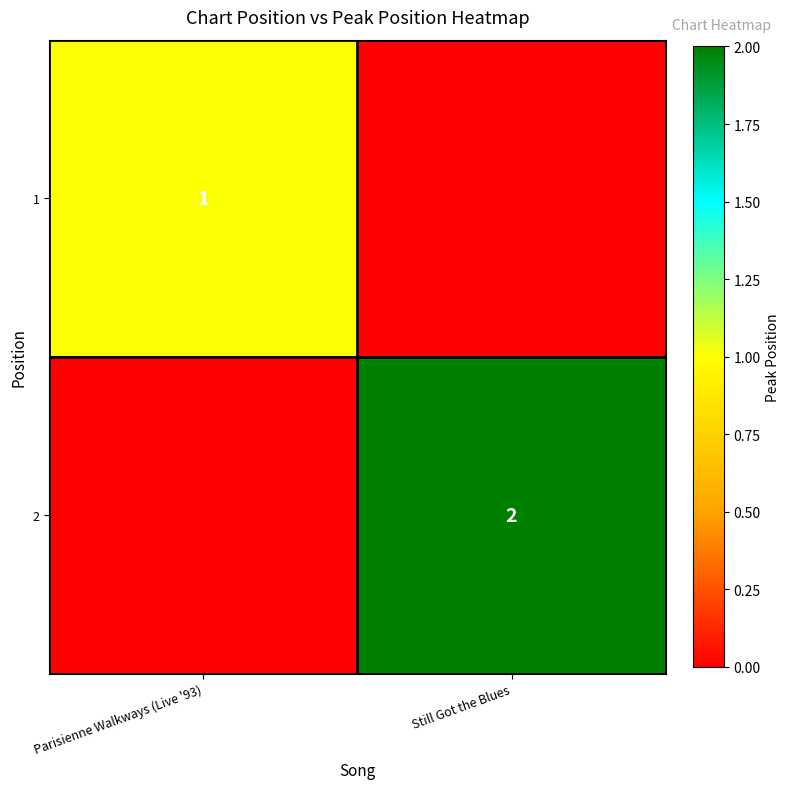

The 1 series shows 1 at Parisienne Walkways (Live '93). True or false?

True